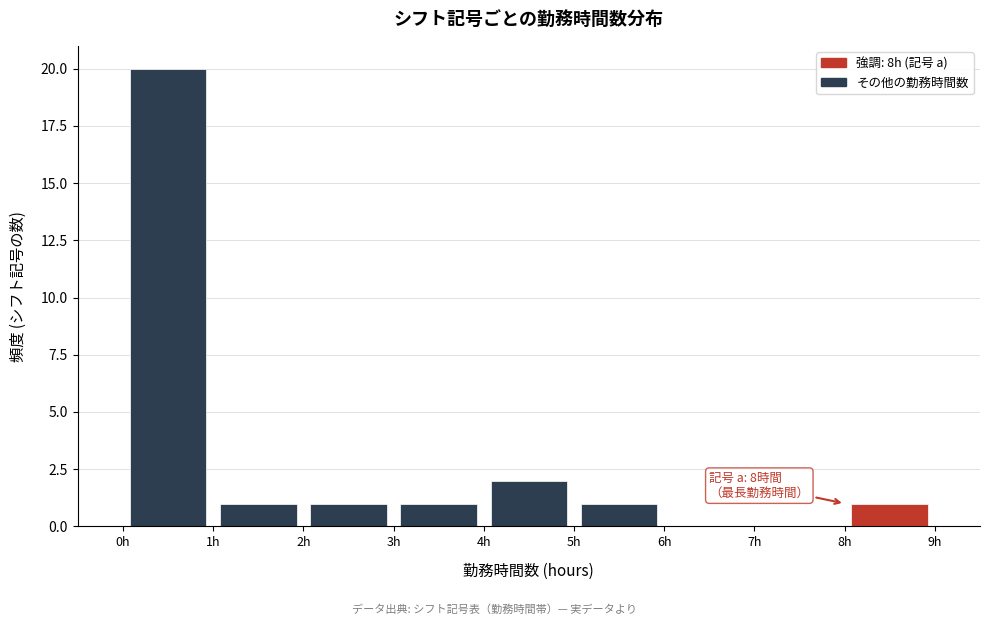

Over which range of the x-axis is the bar tallest?

0 to 1